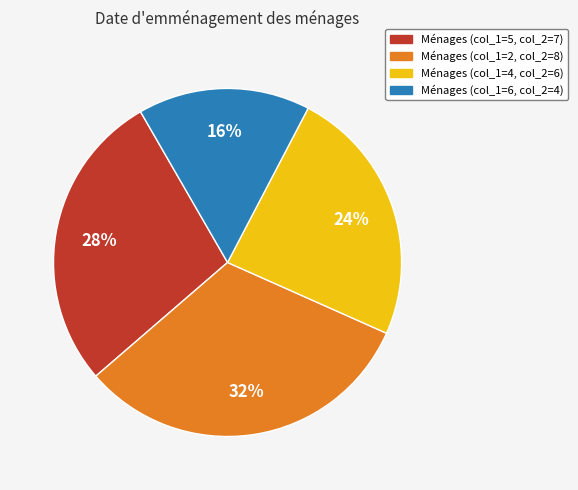

Does any single category account for the majority?

No